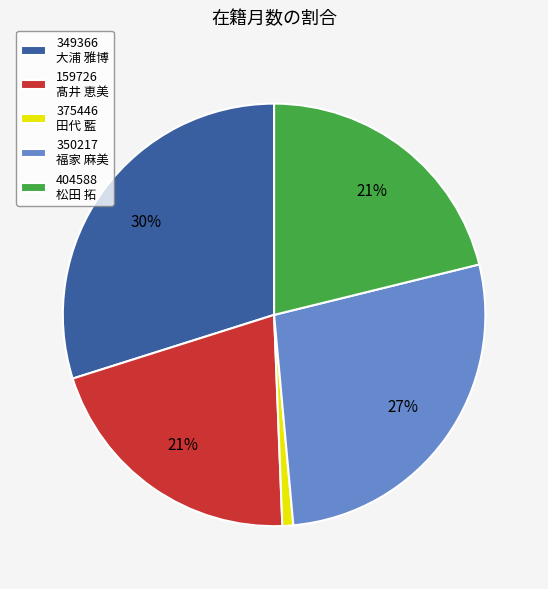

The 375446 田代 藍 slice represents 1% of the pie. True or false?

True